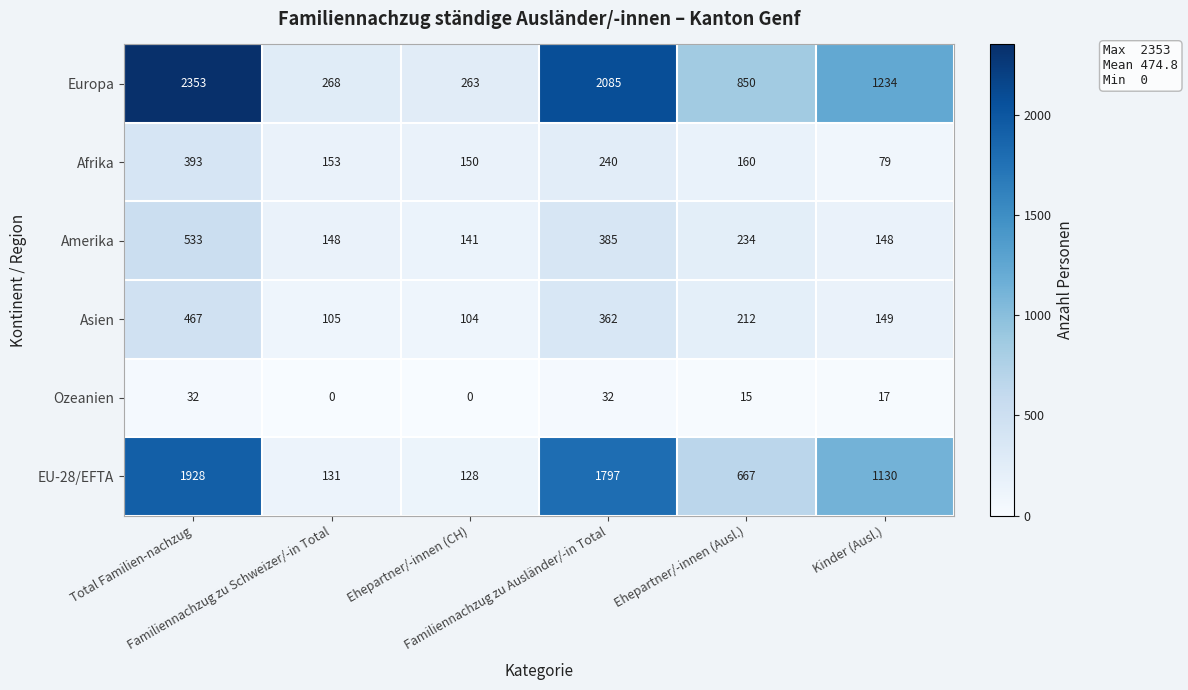

List the series in order of their peak value, highest first.

Europa, EU-28/EFTA, Amerika, Asien, Afrika, Ozeanien